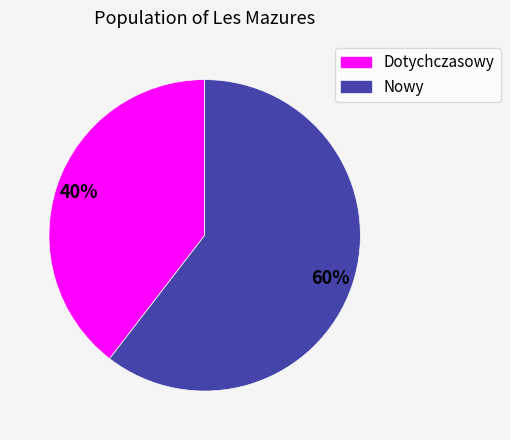

To the nearest percent, what percentage of the pie is Nowy?

60%